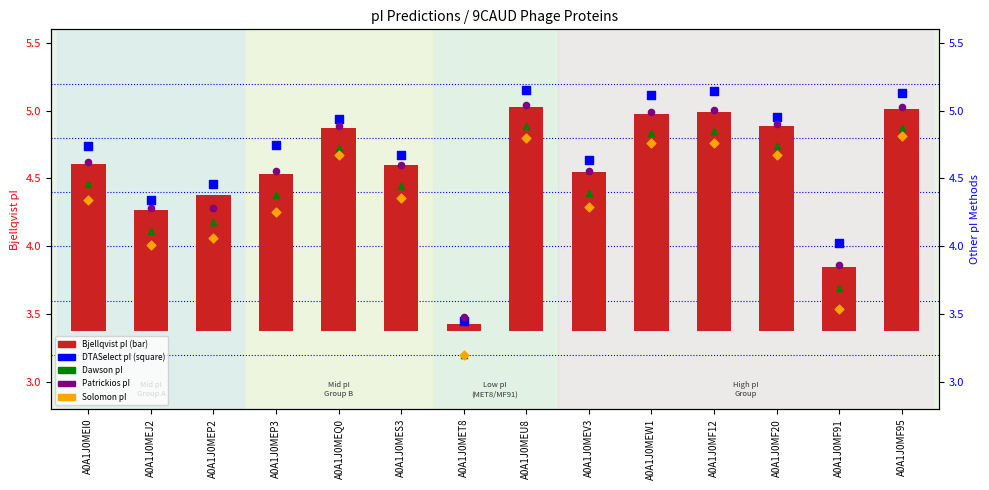

At which category is the sum across all series the highest?

A0A1J0MEU8